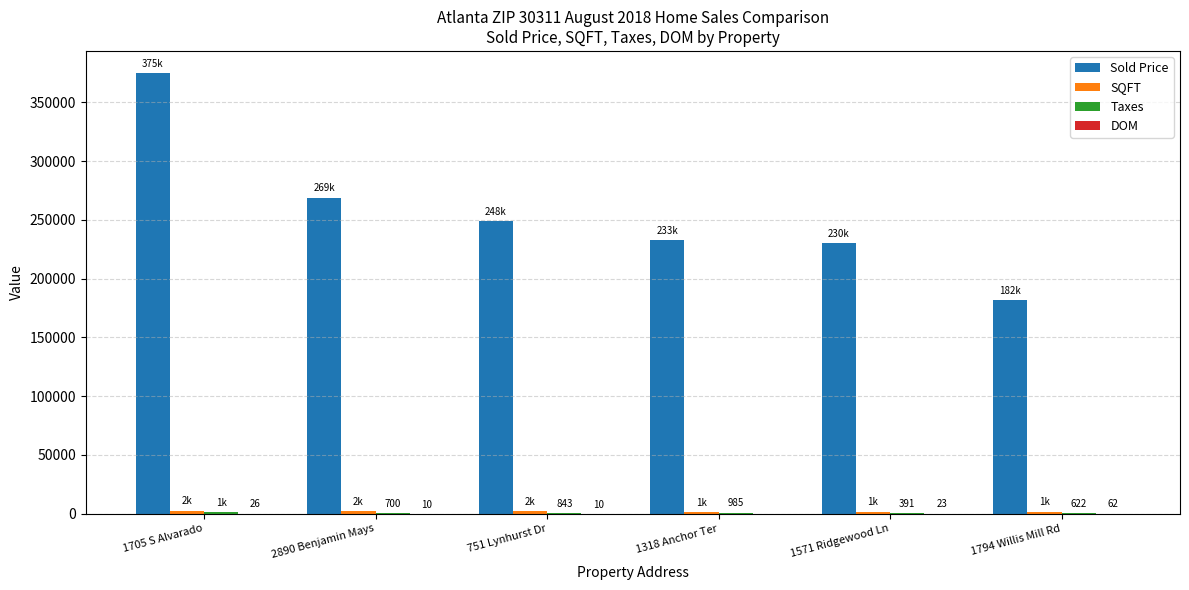

Between 751 Lynhurst Dr and 1794 Willis Mill Rd, which series saw the biggest shift?

Sold Price